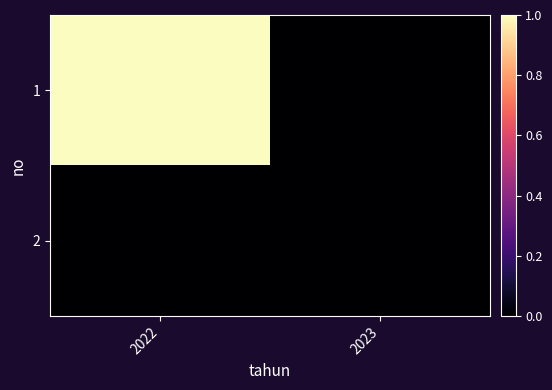

What is the difference between the highest and lowest values at 2022?

1